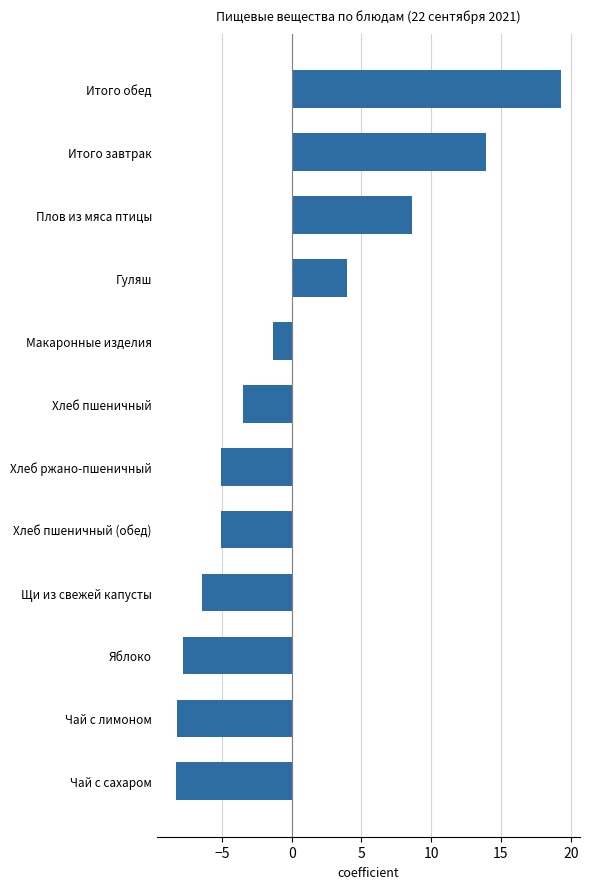

What is the greatest value displayed?

19.3